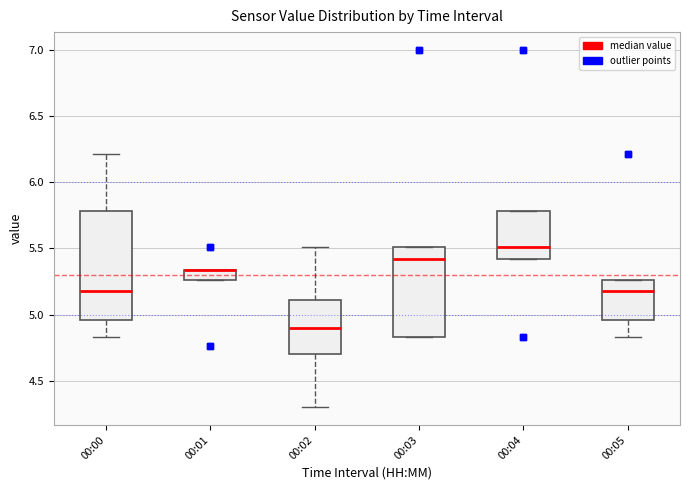

Reading left to right, read every box against the y-axis: the position of its median line, the range the box covers, and the ends of its whiskers. The values are not printed on the chart, so give them approximately, as read against the axis.

00:00: median 5.20, box 4.95 to 5.80, whiskers 4.85 to 6.20
00:01: median 5.35 (drawn on the box's upper edge), box 5.25 to 5.35, whiskers 5.25 to 5.35
00:02: median 4.90, box 4.70 to 5.10, whiskers 4.30 to 5.50
00:03: median 5.40, box 4.85 to 5.50, whiskers 4.85 to 5.50
00:04: median 5.50, box 5.40 to 5.80, whiskers 5.40 to 5.80
00:05: median 5.20, box 4.95 to 5.25, whiskers 4.85 to 5.25